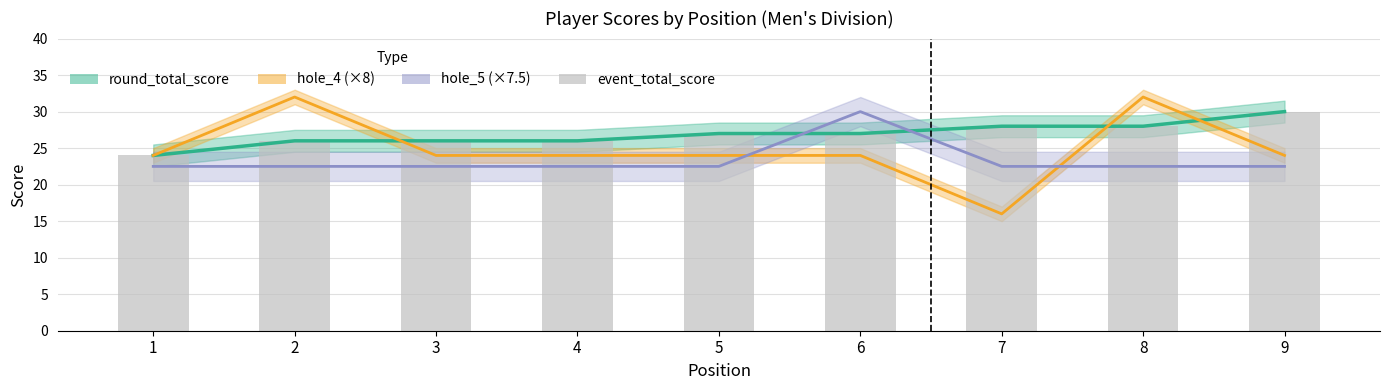

What is the value of the event_total_score bar at the 1st from the left?

24.0